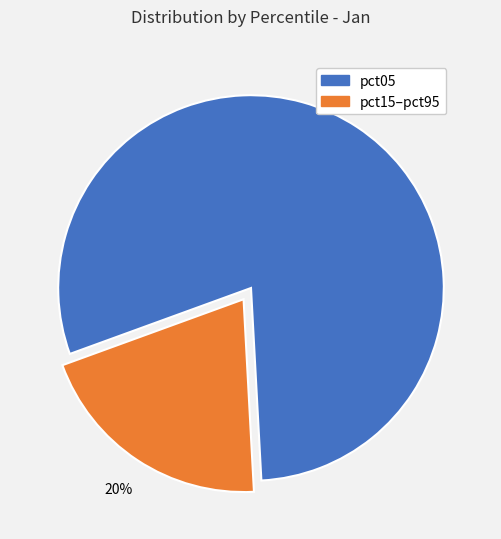

Is there a majority slice in this chart?

Yes